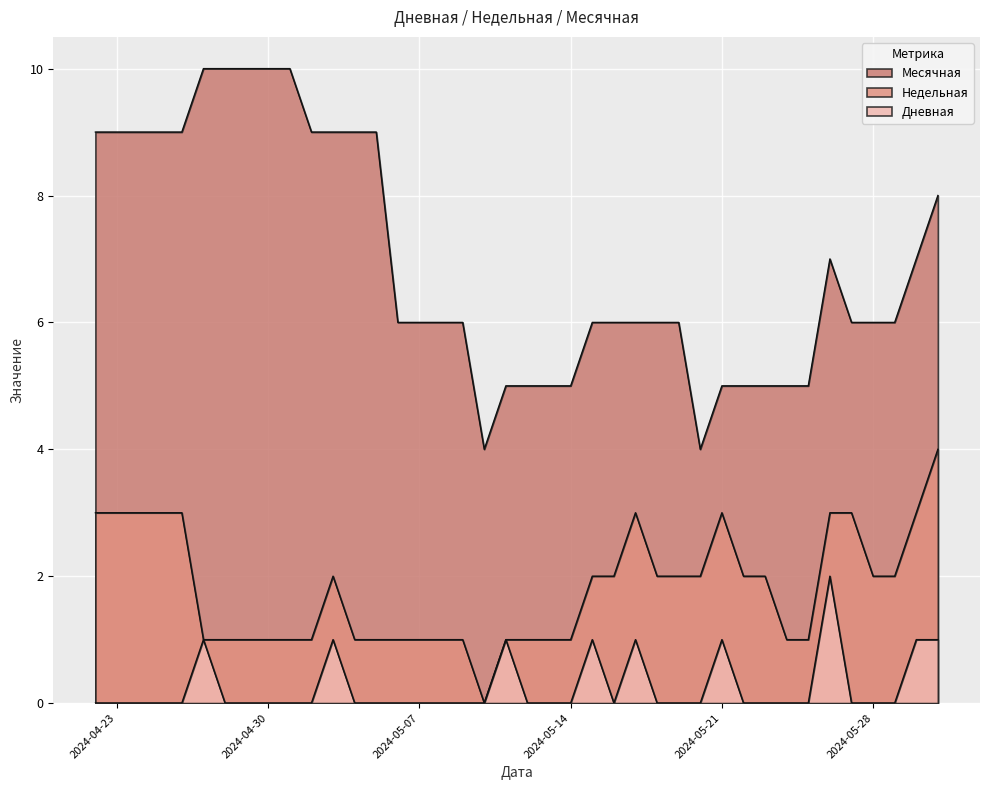

At which label is Месячная closest to 7?

2024-05-30